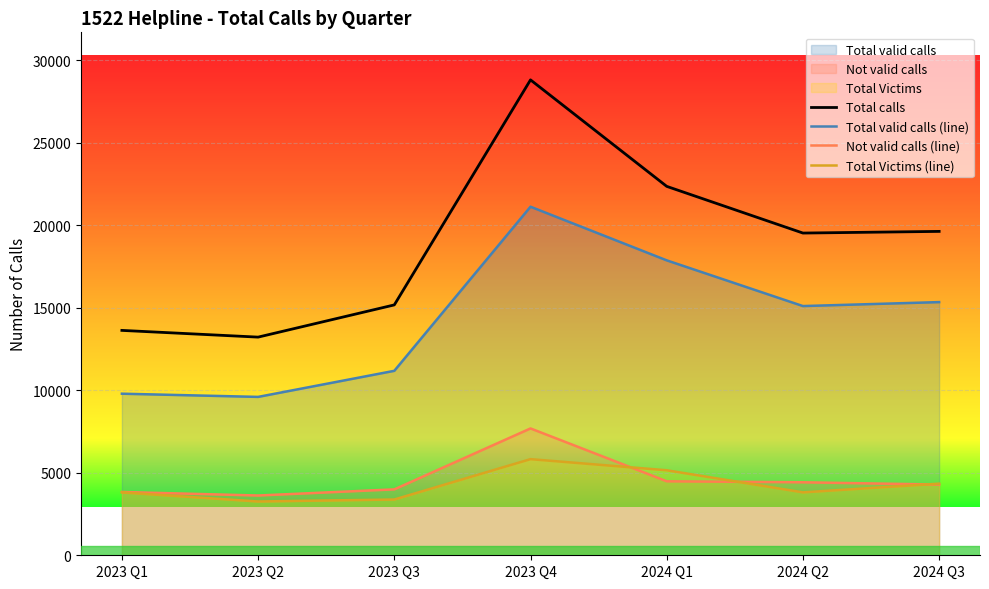

Which series has the largest total across all categories?

Total calls